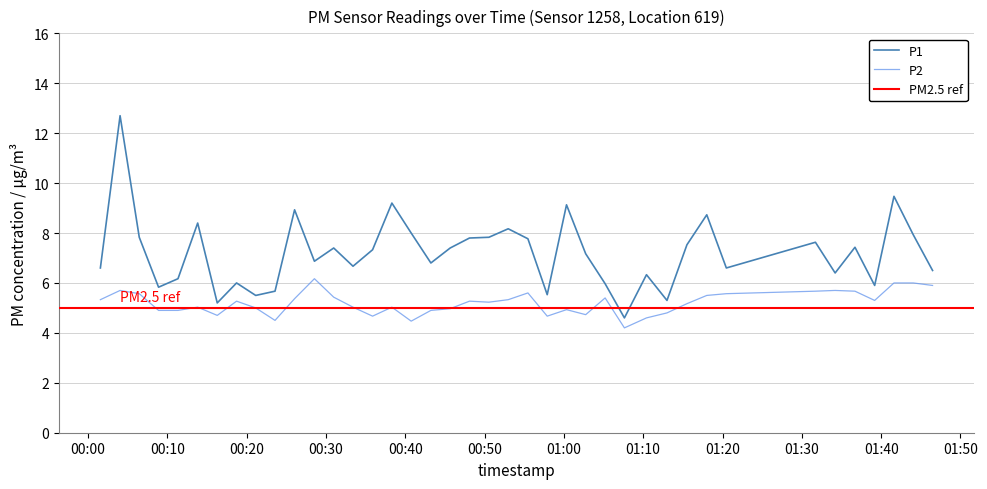

True or false: P2 and P1 intersect in this chart.

False